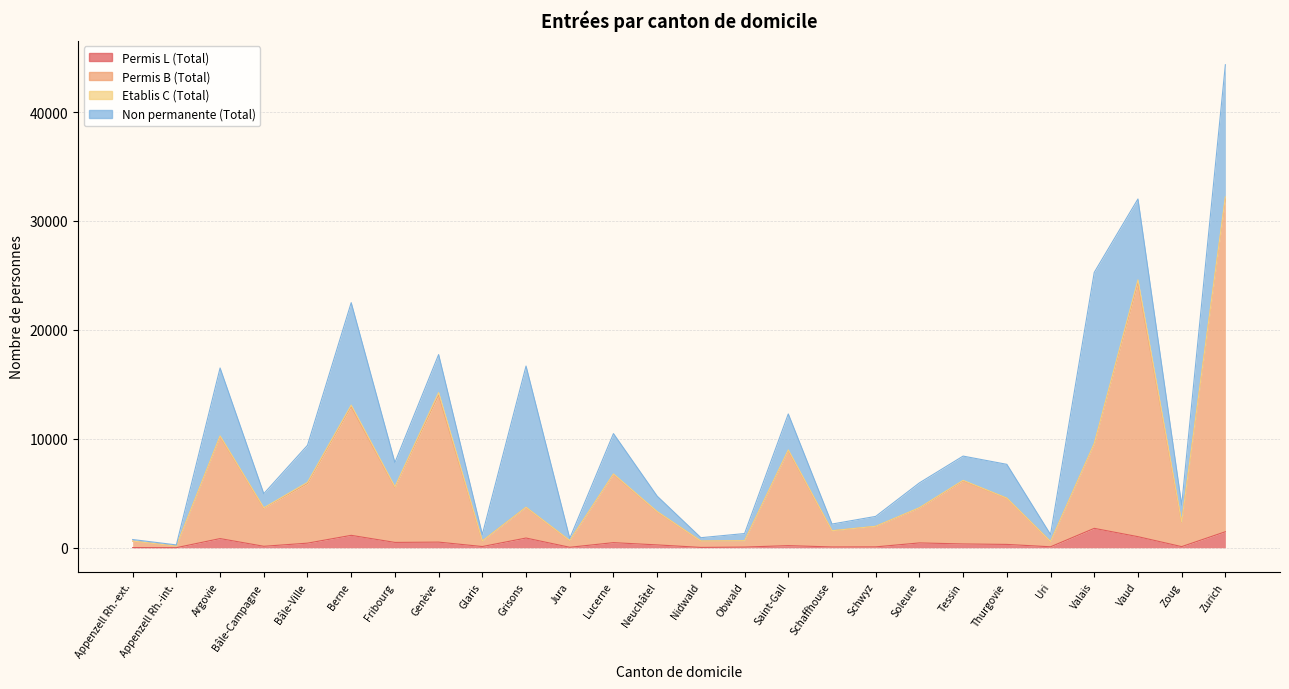

True or false: Permis B (Total) has a value of 16544 at Valais.

False